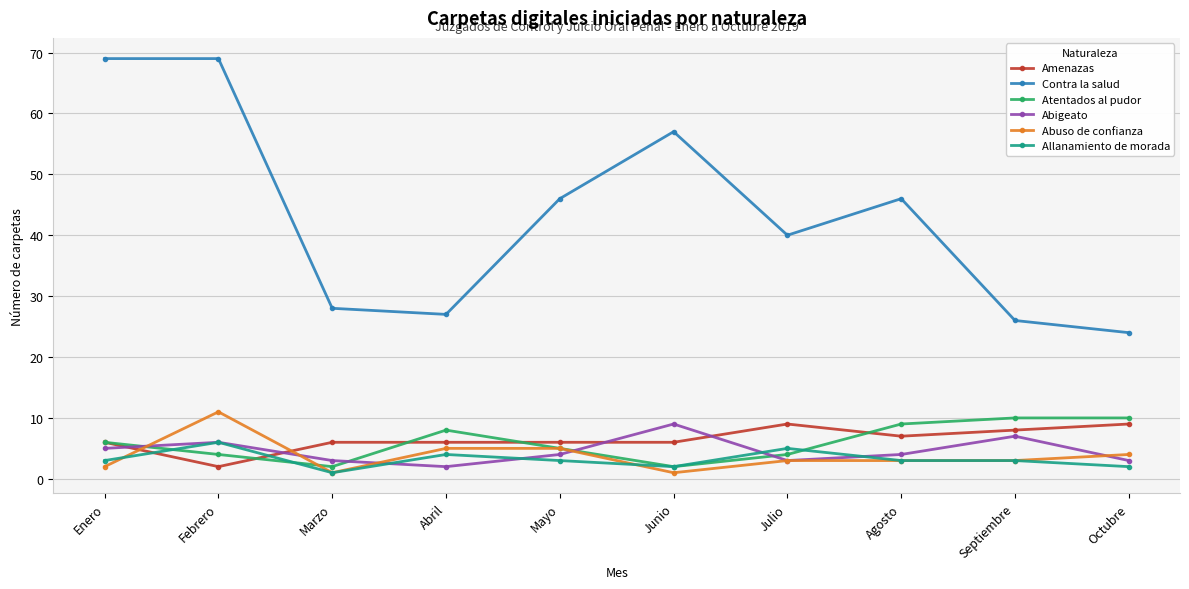

Reading left to right, extract all data points from this chart.

Amenazas: Enero=6	Febrero=2	Marzo=6	Abril=6	Mayo=6	Junio=6	Julio=9	Agosto=7	Septiembre=8	Octubre=9
Contra la salud: Enero=69	Febrero=69	Marzo=28	Abril=27	Mayo=46	Junio=57	Julio=40	Agosto=46	Septiembre=26	Octubre=24
Atentados al pudor: Enero=6	Febrero=4	Marzo=2	Abril=8	Mayo=5	Junio=2	Julio=4	Agosto=9	Septiembre=10	Octubre=10
Abigeato: Enero=5	Febrero=6	Marzo=3	Abril=2	Mayo=4	Junio=9	Julio=3	Agosto=4	Septiembre=7	Octubre=3
Abuso de confianza: Enero=2	Febrero=11	Marzo=1	Abril=5	Mayo=5	Junio=1	Julio=3	Agosto=3	Septiembre=3	Octubre=4
Allanamiento de morada: Enero=3	Febrero=6	Marzo=1	Abril=4	Mayo=3	Junio=2	Julio=5	Agosto=3	Septiembre=3	Octubre=2